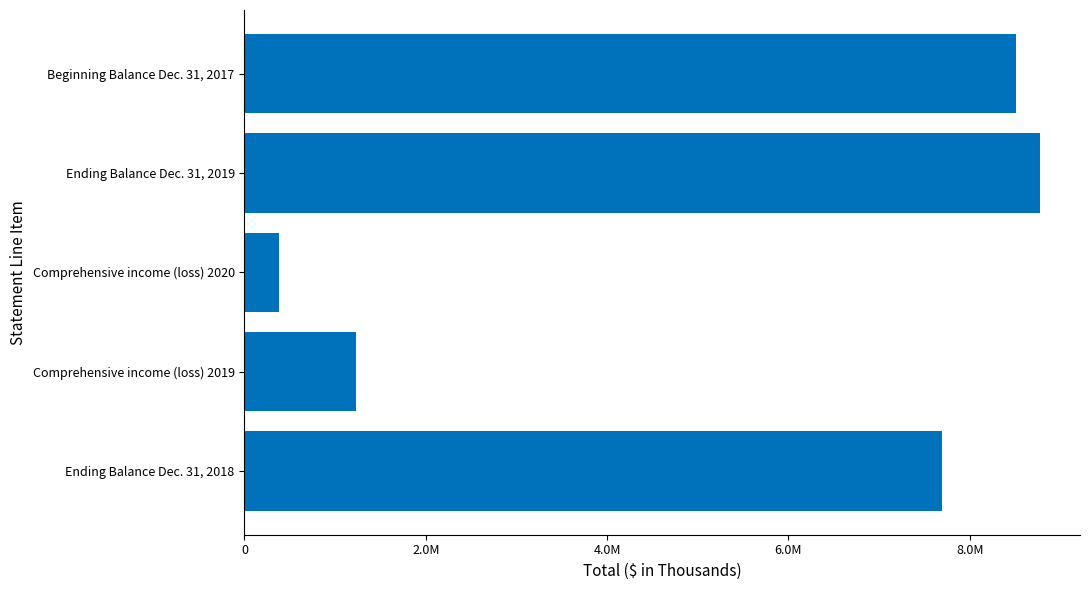

Which label corresponds to the smallest value in the chart?

Comprehensive income (loss) 2020